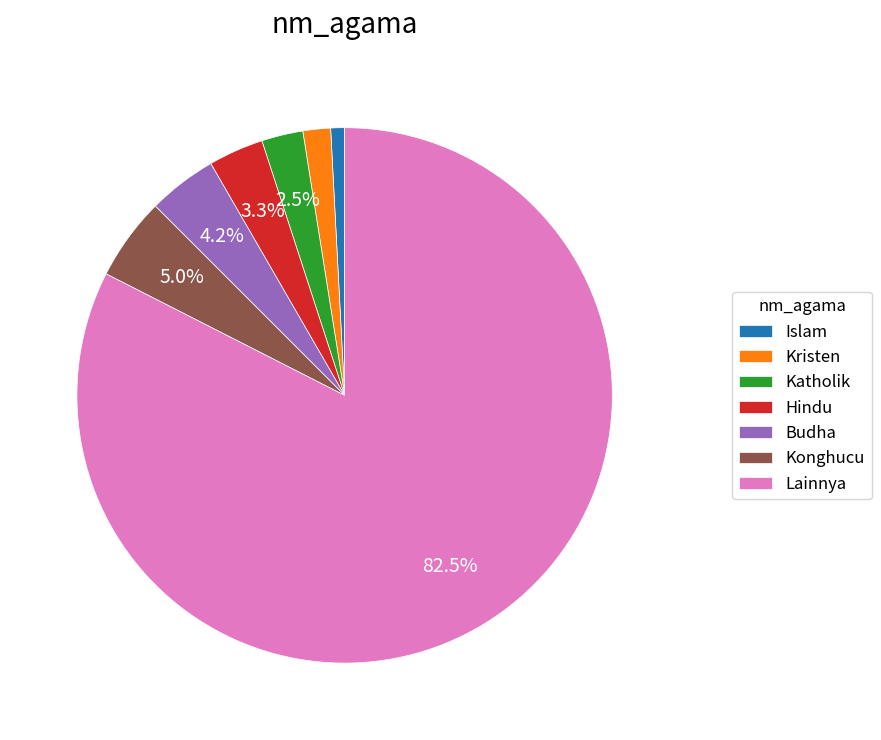

To the nearest percent, what is the difference between the Islam and Kristen slice percentages?

1%